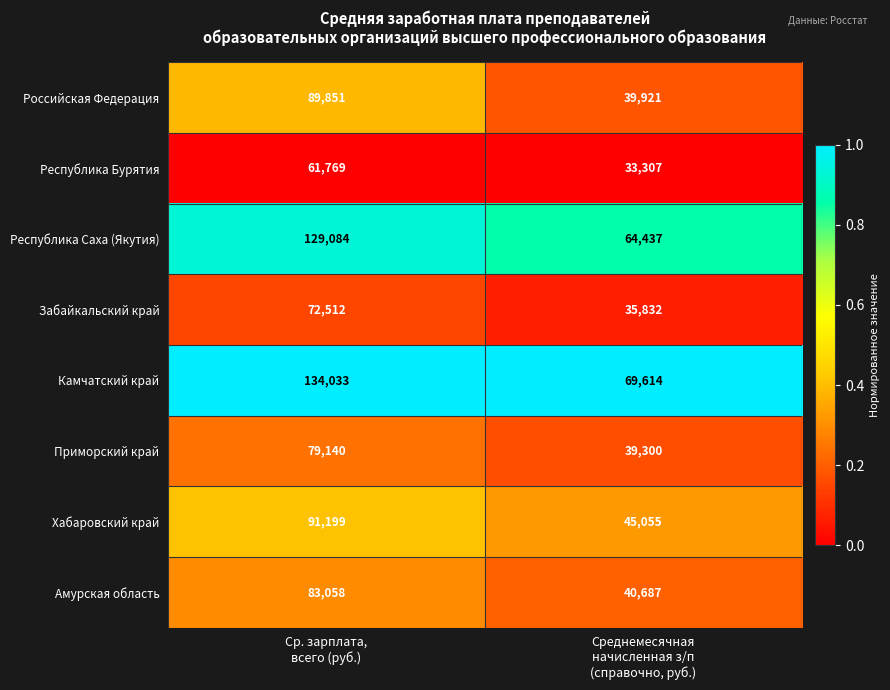

Which series has the largest total across all categories?

Камчатский край